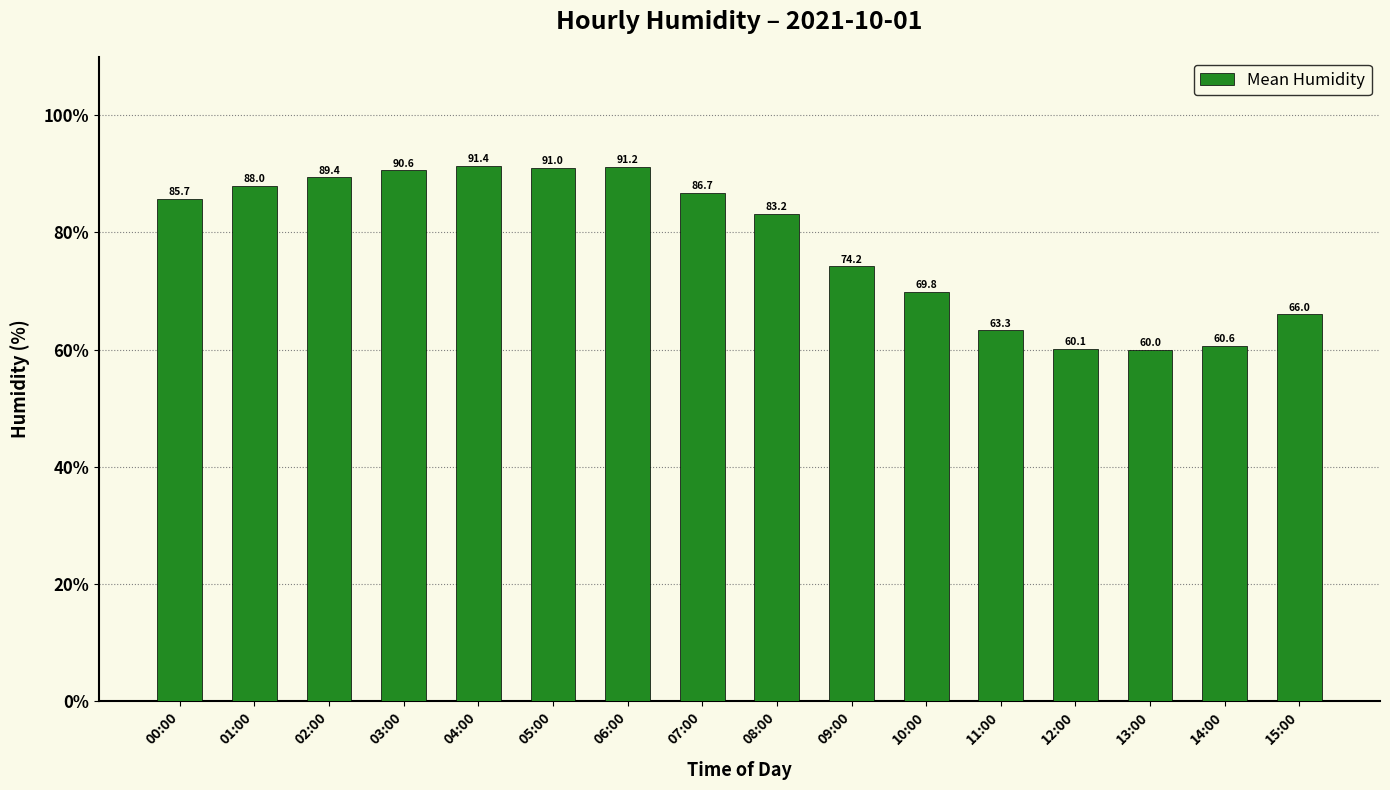

How many data points are above 85?

8